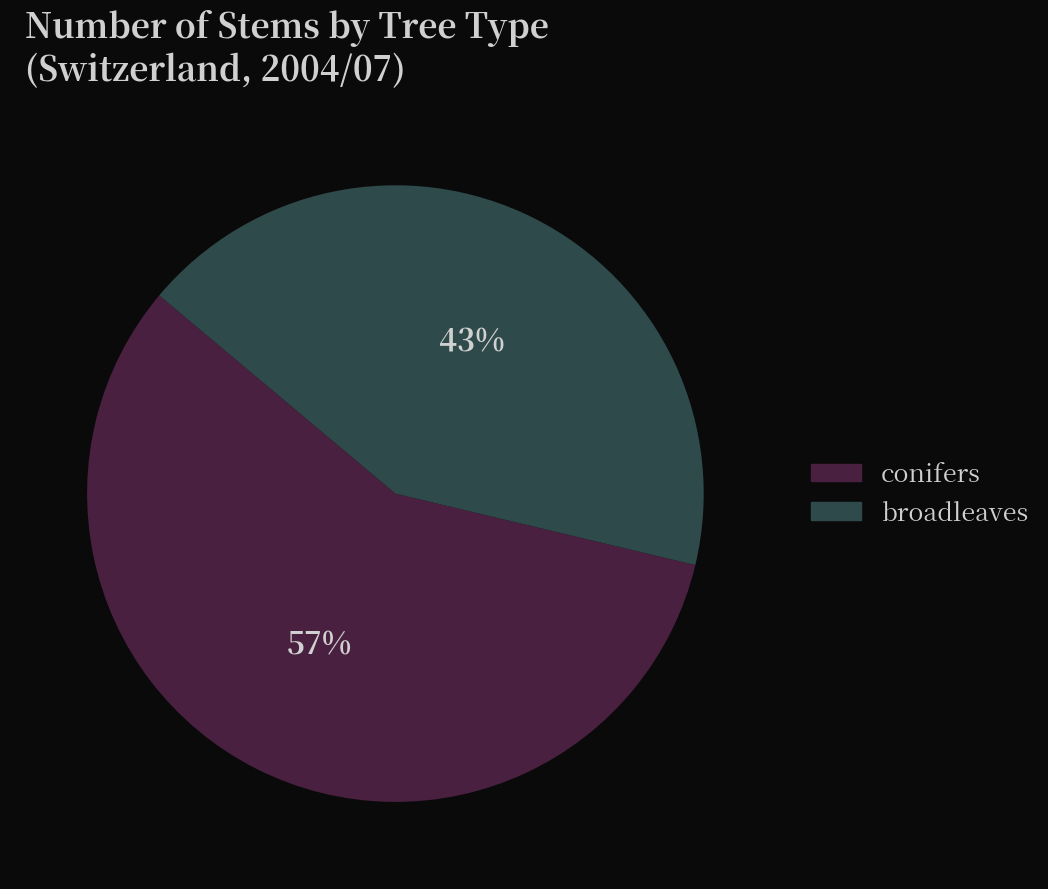

To the nearest percent, what is the combined percentage of broadleaves and conifers?

100%